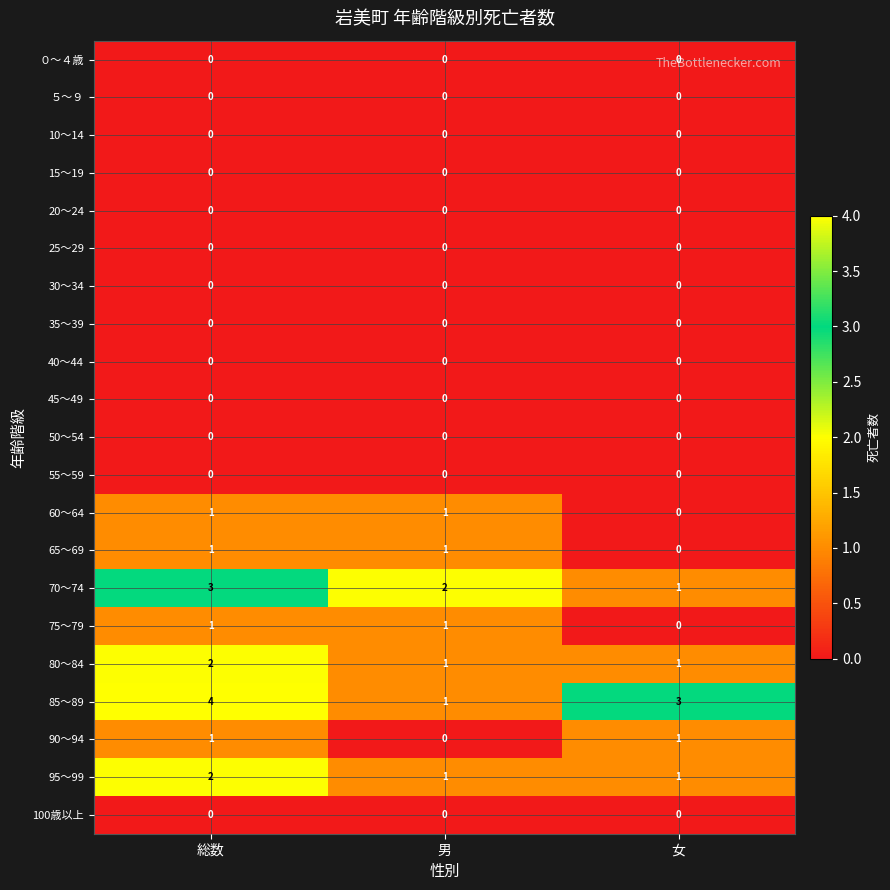

What is the spread (max minus min) of values at 総数?

4